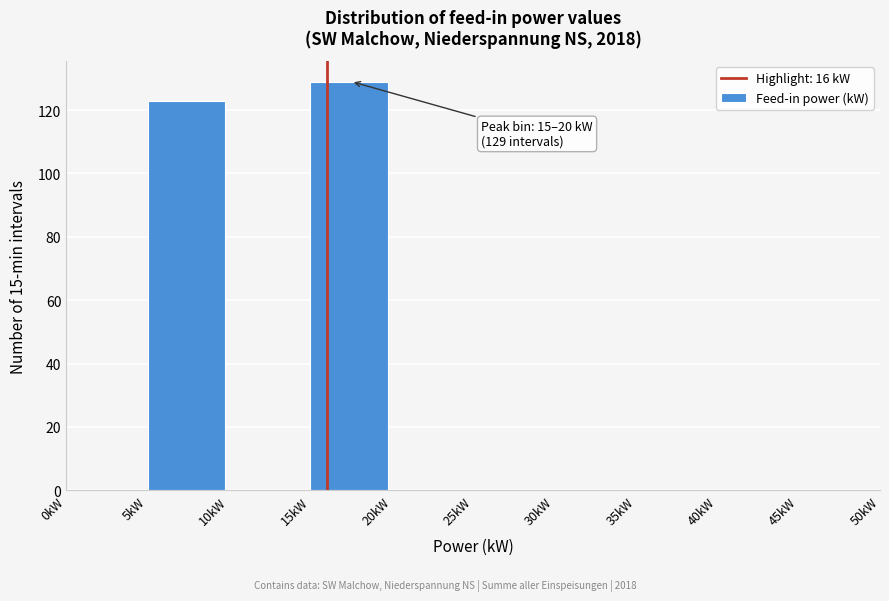

Over which range of the x-axis is the bar tallest?

15 to 20